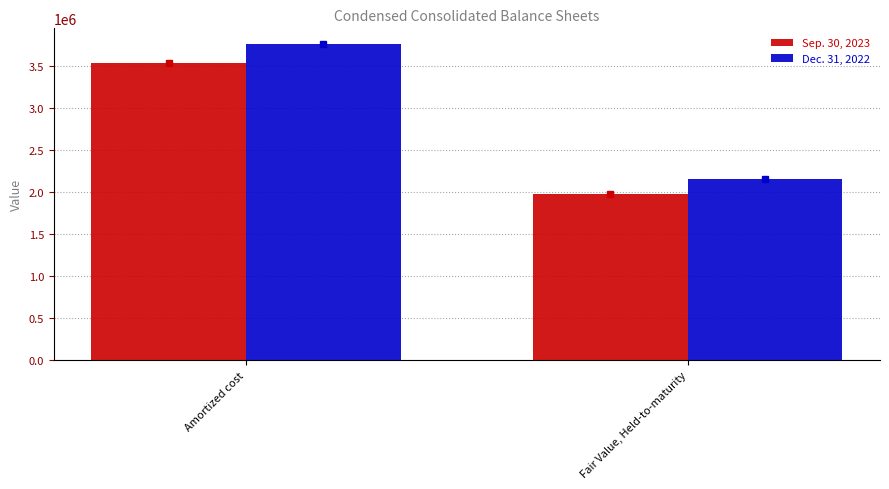

Reading left to right, extract all data points from this chart.

Sep. 30, 2023: 3526455	1969318
Dec. 31, 2022: 3755297	2155587